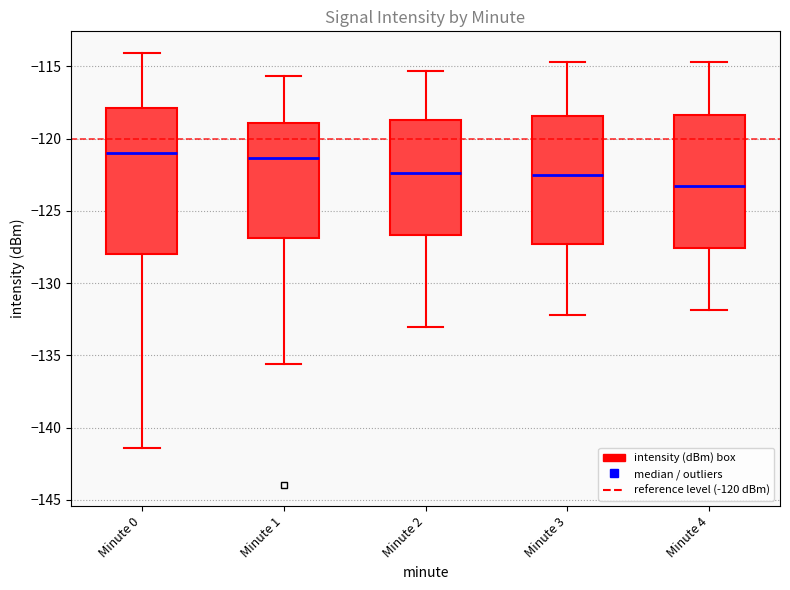

Reading left to right, transcribe this box plot: for each box, give where its median line is, the range the box spans, and where its two whiskers end, as read against the y-axis. The values are not printed on the chart, so give them approximately, as read against the axis.

Minute 0: median -121.0, box -128.0 to -118.0, whiskers -141.5 to -114.0
Minute 1: median -121.5, box -127.0 to -119.0, whiskers -135.5 to -115.5
Minute 2: median -122.5, box -126.5 to -118.5, whiskers -133.0 to -115.5
Minute 3: median -122.5, box -127.5 to -118.5, whiskers -132.0 to -114.5
Minute 4: median -123.5, box -127.5 to -118.5, whiskers -132.0 to -114.5